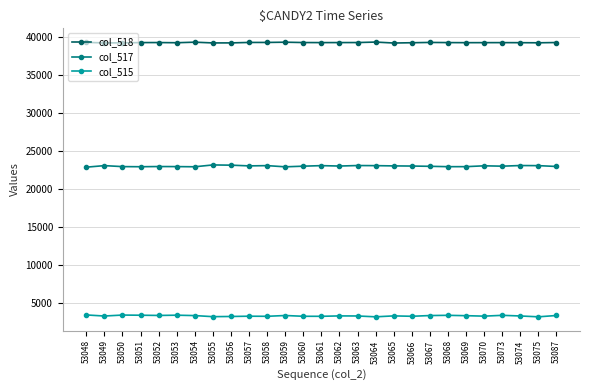

What is the greatest value displayed?

39324